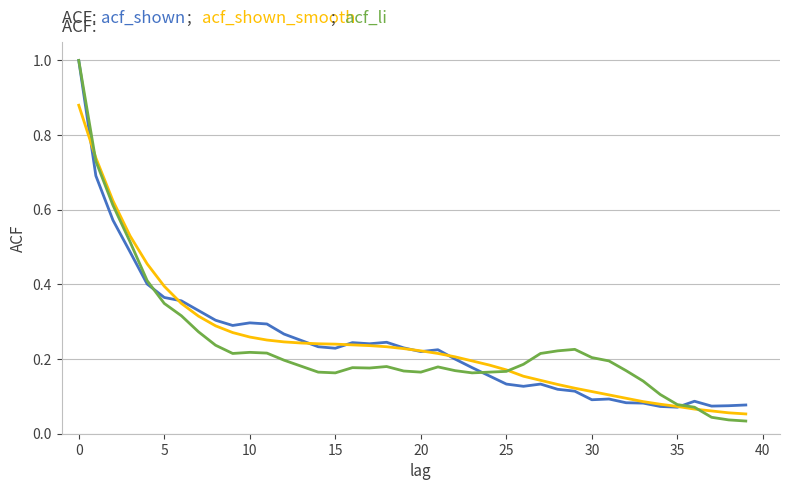

What is the maximum value shown in the chart?

1.0